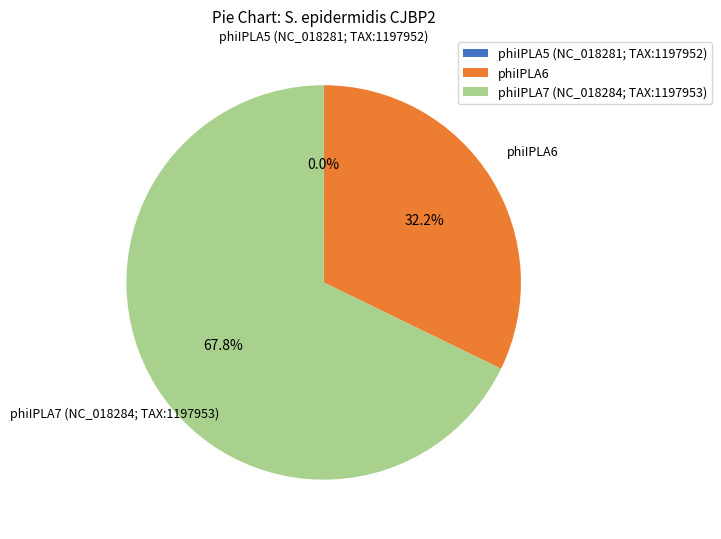

Does phiIPLA6 represent more than half of the total?

No